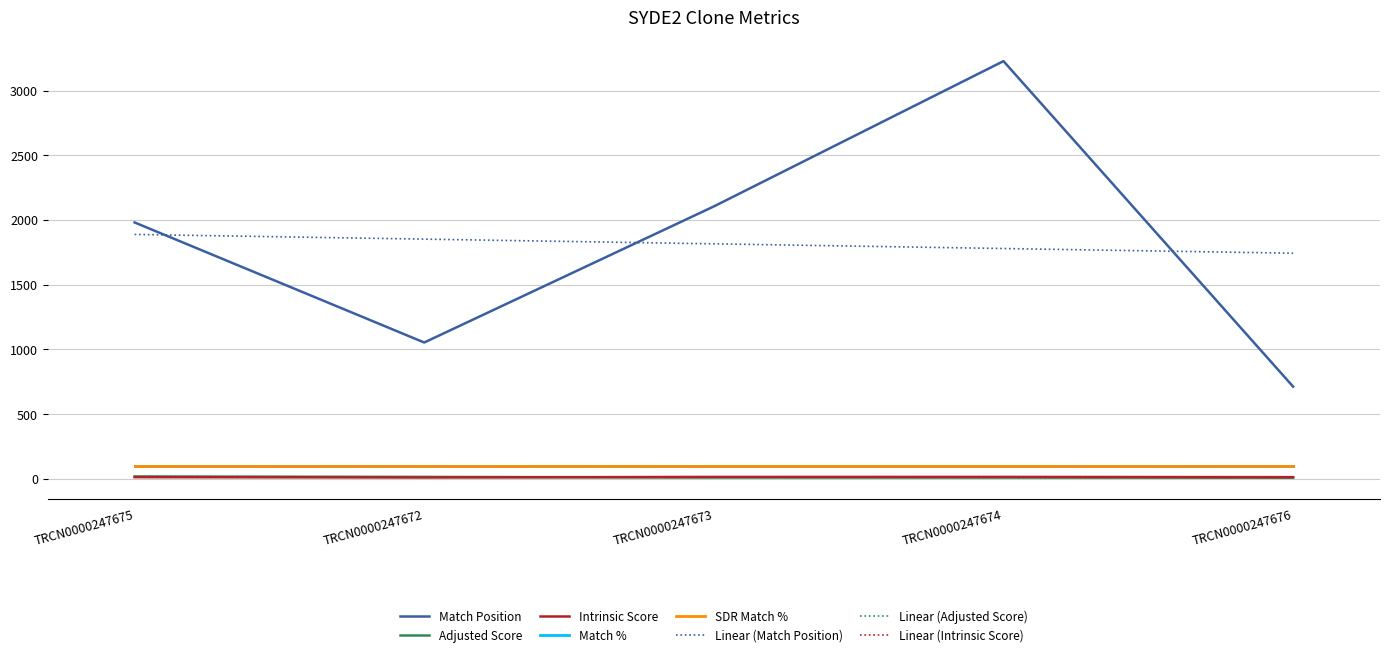

What is the maximum value for Match Position?

3229.0